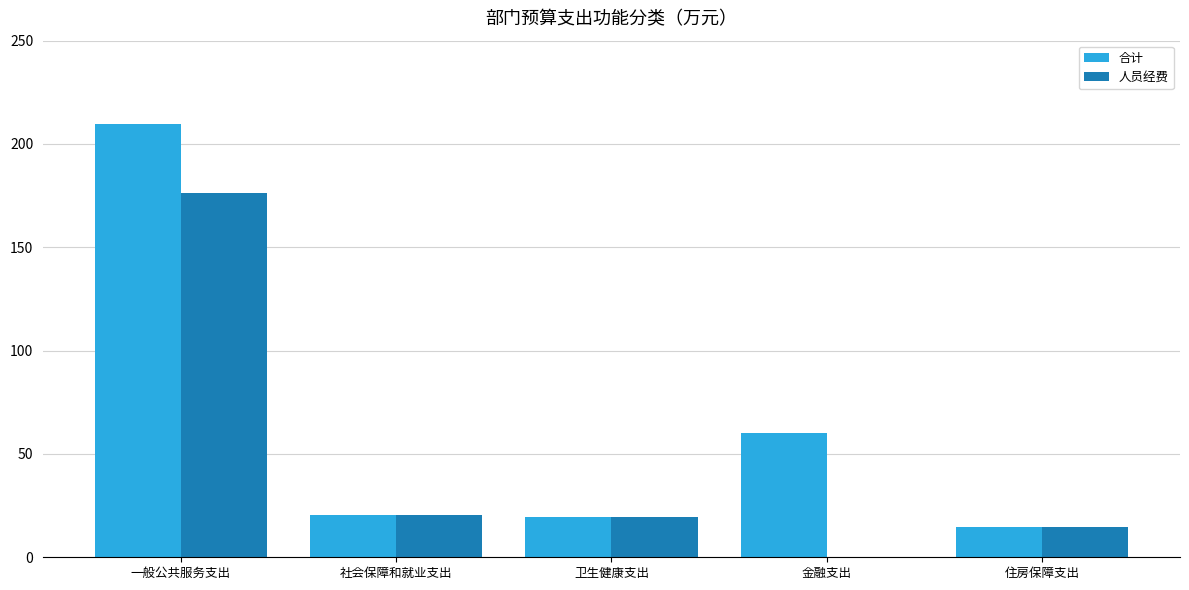

The 人员经费 series shows 61.4 at 金融支出. True or false?

False